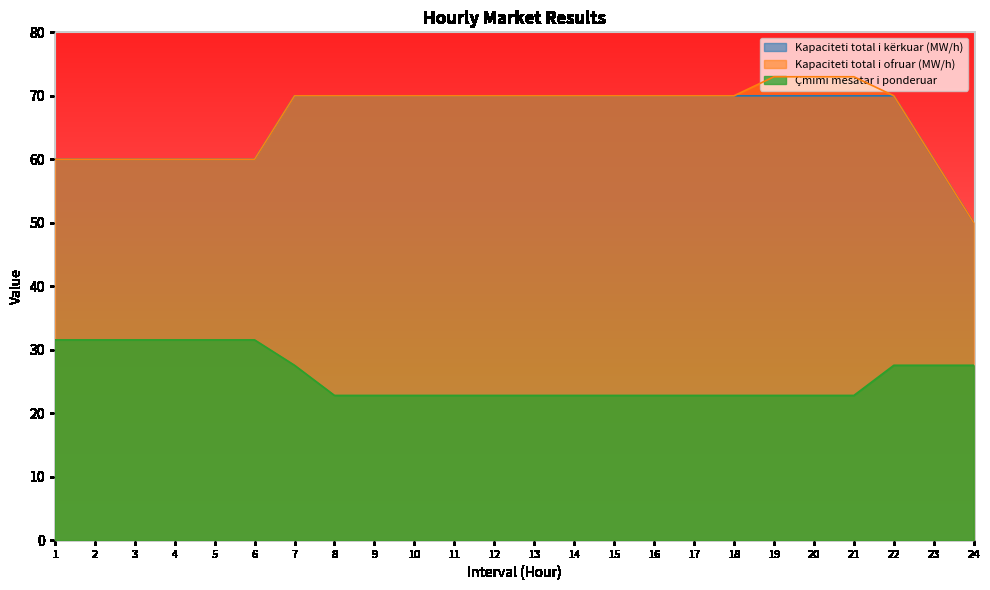

Reading left to right, transcribe all the data shown in this chart.

Kapaciteti total i kërkuar (MW/h): 60.0	60.0	60.0	60.0	60.0	60.0	70.0	70.0	70.0	70.0	70.0	70.0	70.0	70.0	70.0	70.0	70.0	70.0	70.0	70.0	70.0	70.0	60.0	50.0
Kapaciteti total i ofruar (MW/h): 60.0	60.0	60.0	60.0	60.0	60.0	70.0	70.0	70.0	70.0	70.0	70.0	70.0	70.0	70.0	70.0	70.0	70.0	73.0	73.0	73.0	70.0	60.0	50.0
Çmimi mesatar i ponderuar: 31.6	31.6	31.6	31.6	31.6	31.6	27.6	22.8	22.8	22.8	22.8	22.8	22.8	22.8	22.8	22.8	22.8	22.8	22.8	22.8	22.8	27.6	27.6	27.6